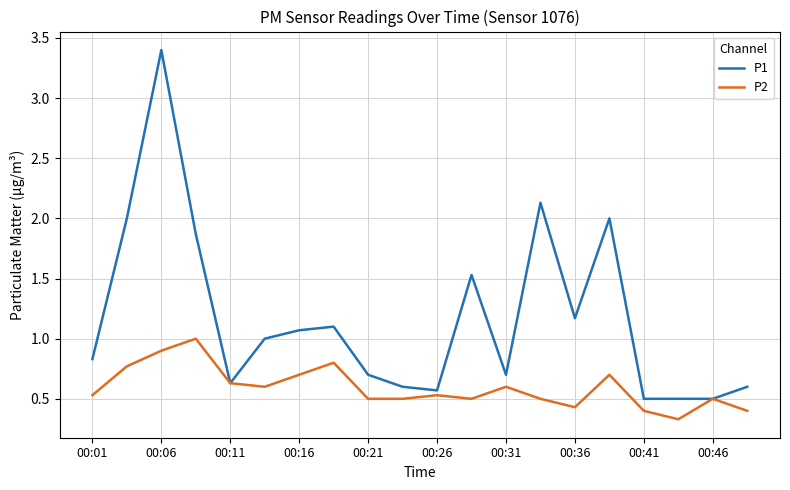

Reading right to left, list all the values displayed in this chart.

P1: 0.6	0.5	0.5	0.5	2.0	1.2	2.1	0.7	1.5	0.6	0.6	0.7	1.1	1.1	1.0	0.6	1.9	3.4	2.0	0.8
P2: 0.4	0.5	0.3	0.4	0.7	0.4	0.5	0.6	0.5	0.5	0.5	0.5	0.8	0.7	0.6	0.6	1.0	0.9	0.8	0.5